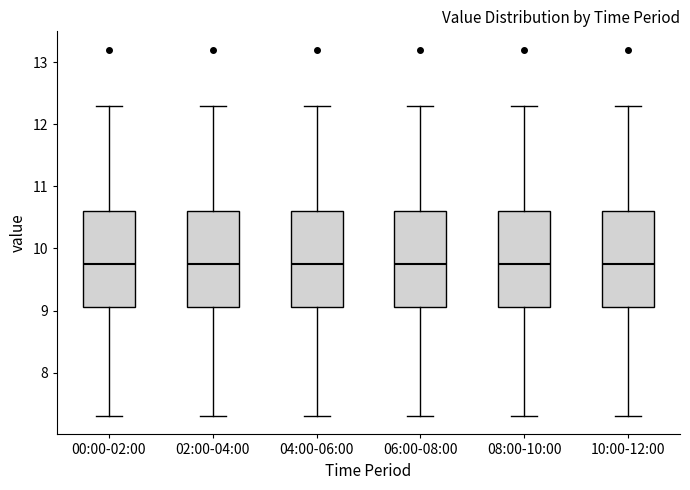

Reading left to right, transcribe this box plot: for each box, give where its median line is, the range the box spans, and where its two whiskers end, as read against the y-axis. The values are not printed on the chart, so give them approximately, as read against the axis.

00:00-02:00: median 9.8, box 9.1 to 10.6, whiskers 7.3 to 12.3
02:00-04:00: median 9.8, box 9.1 to 10.6, whiskers 7.3 to 12.3
04:00-06:00: median 9.8, box 9.1 to 10.6, whiskers 7.3 to 12.3
06:00-08:00: median 9.8, box 9.1 to 10.6, whiskers 7.3 to 12.3
08:00-10:00: median 9.8, box 9.1 to 10.6, whiskers 7.3 to 12.3
10:00-12:00: median 9.8, box 9.1 to 10.6, whiskers 7.3 to 12.3